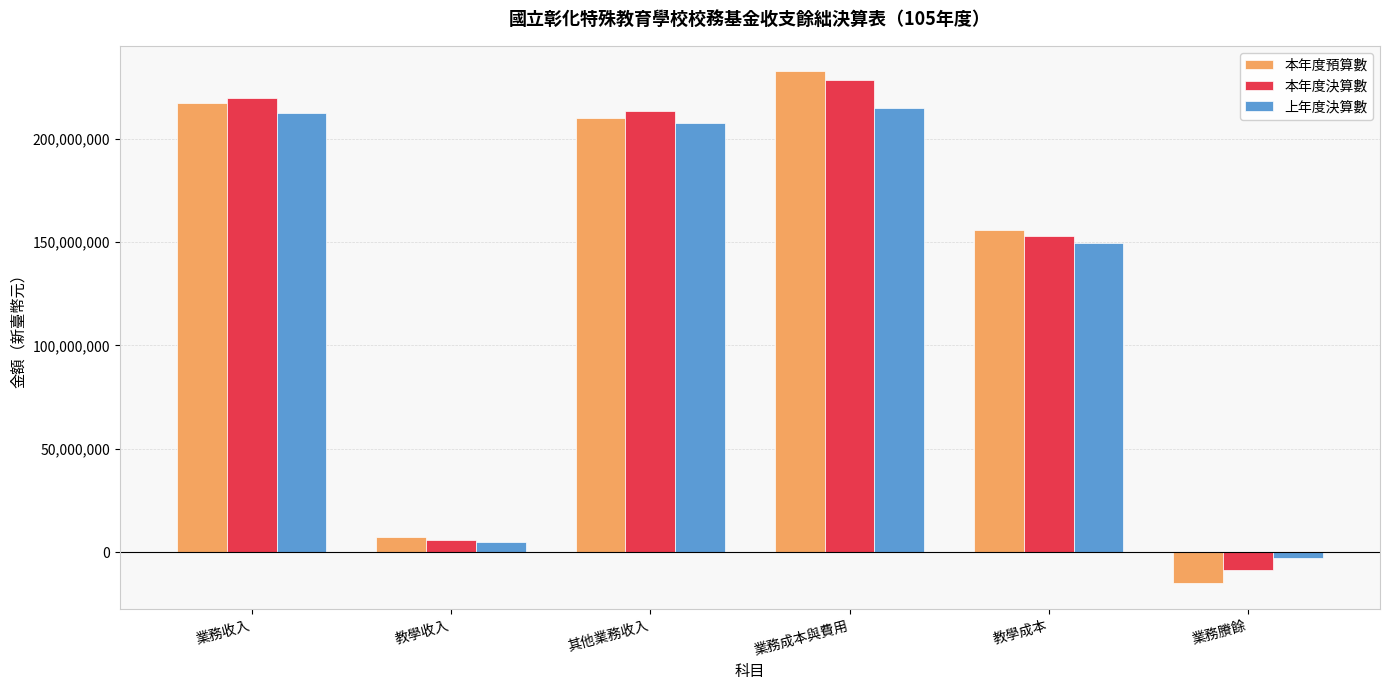

What is the label of the 5th bar from the right?

教學收入